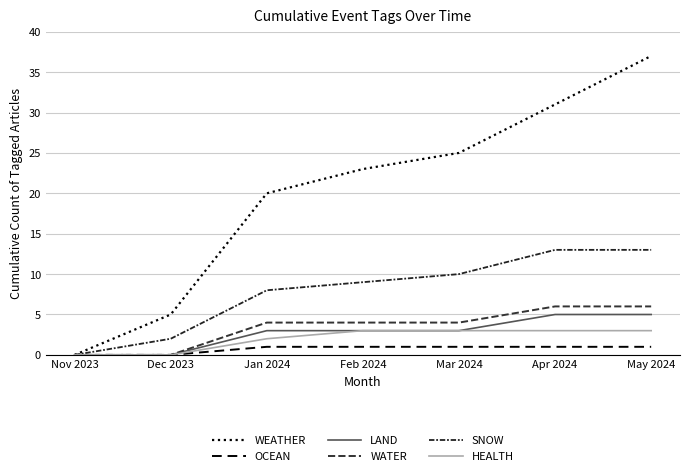

How many lines are shown in the chart?

6